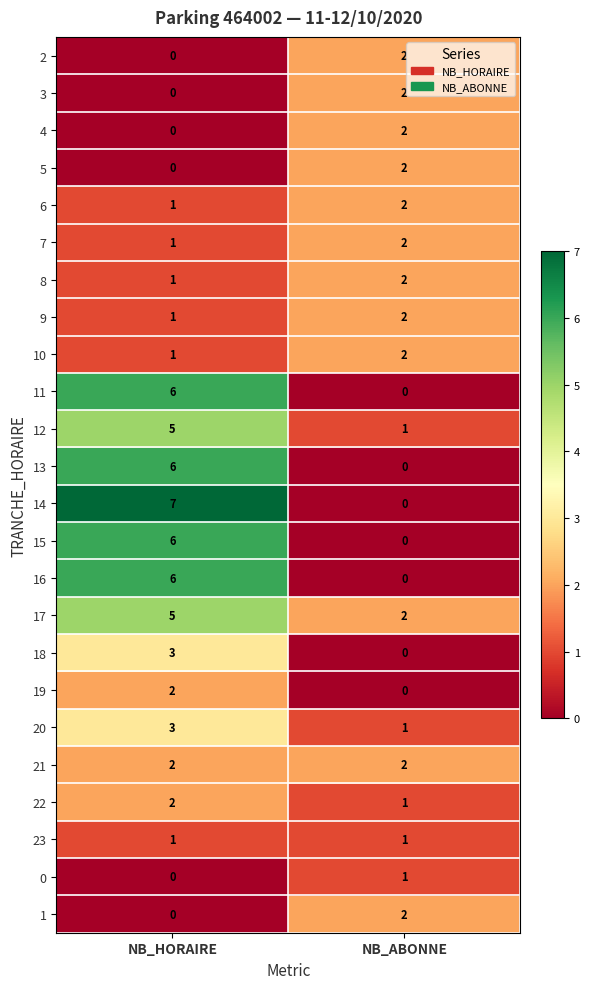

Where is 1 nearest to the value 1?

NB_HORAIRE